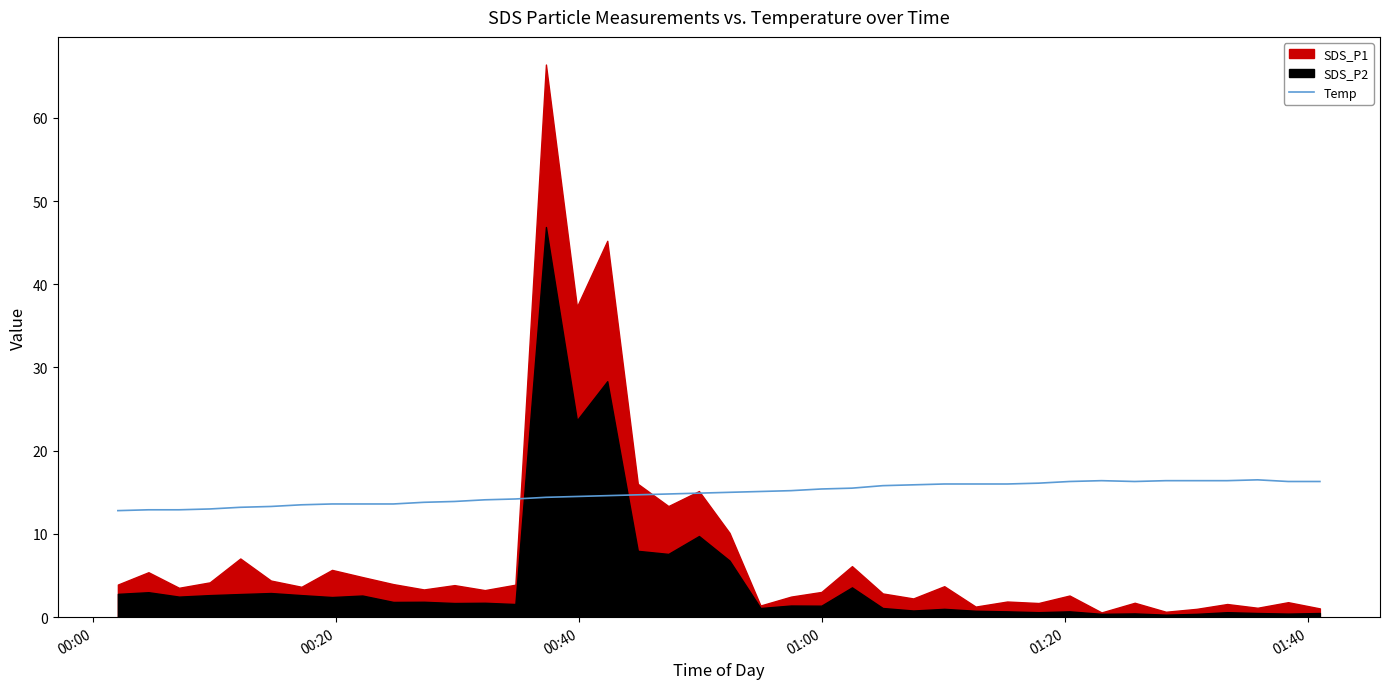

What is the highest value of the Temp series?

16.5